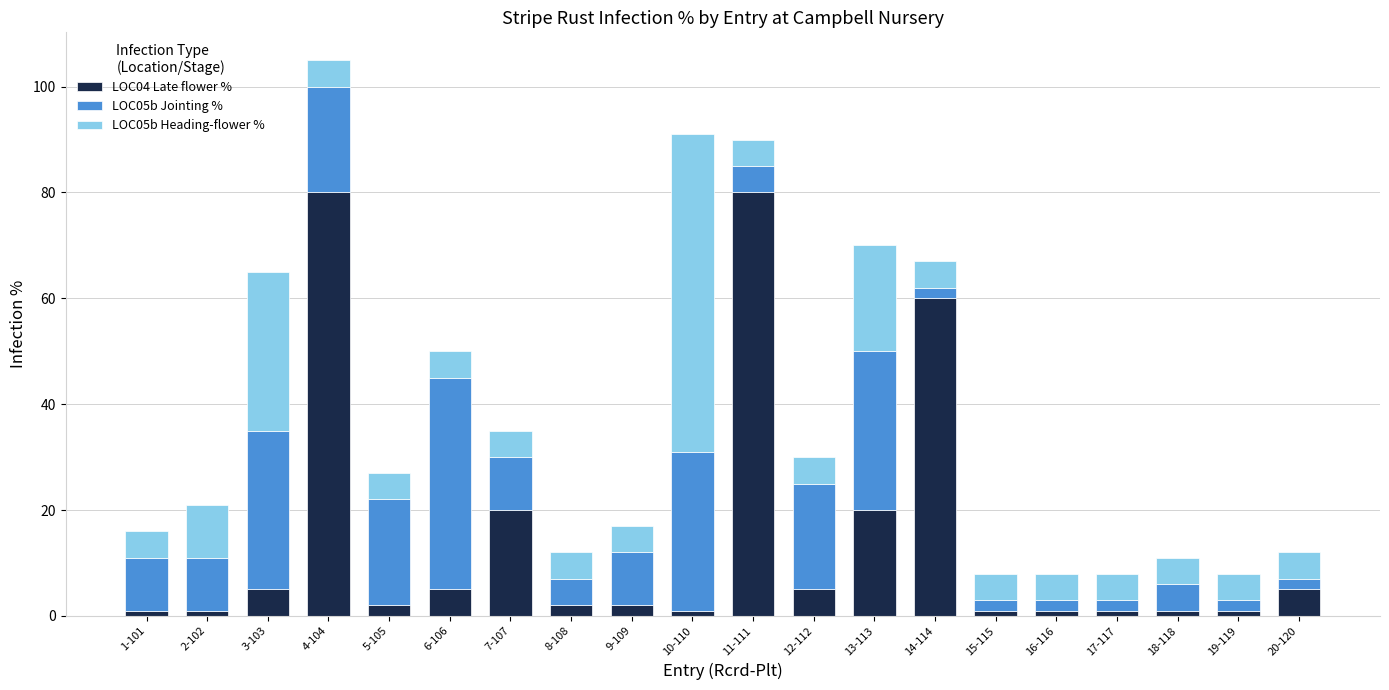

The LOC04 Late flower % series shows 33 at 7-107. True or false?

False